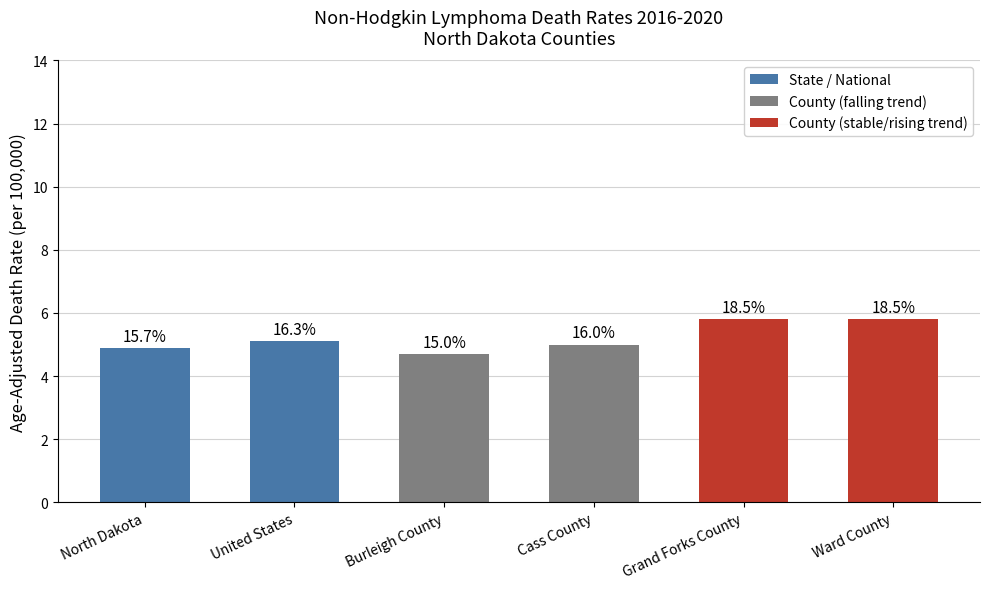

What is the difference between the maximum and minimum values?

1.1